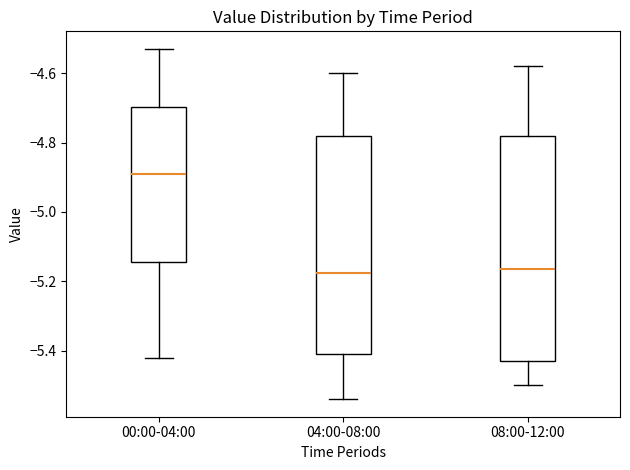

Reading left to right, read every box against the y-axis: the position of its median line, the range the box covers, and the ends of its whiskers. The values are not printed on the chart, so give them approximately, as read against the axis.

00:00-04:00: median -4.88, box -5.14 to -4.70, whiskers -5.42 to -4.52
04:00-08:00: median -5.18, box -5.40 to -4.78, whiskers -5.54 to -4.60
08:00-12:00: median -5.16, box -5.42 to -4.78, whiskers -5.50 to -4.58